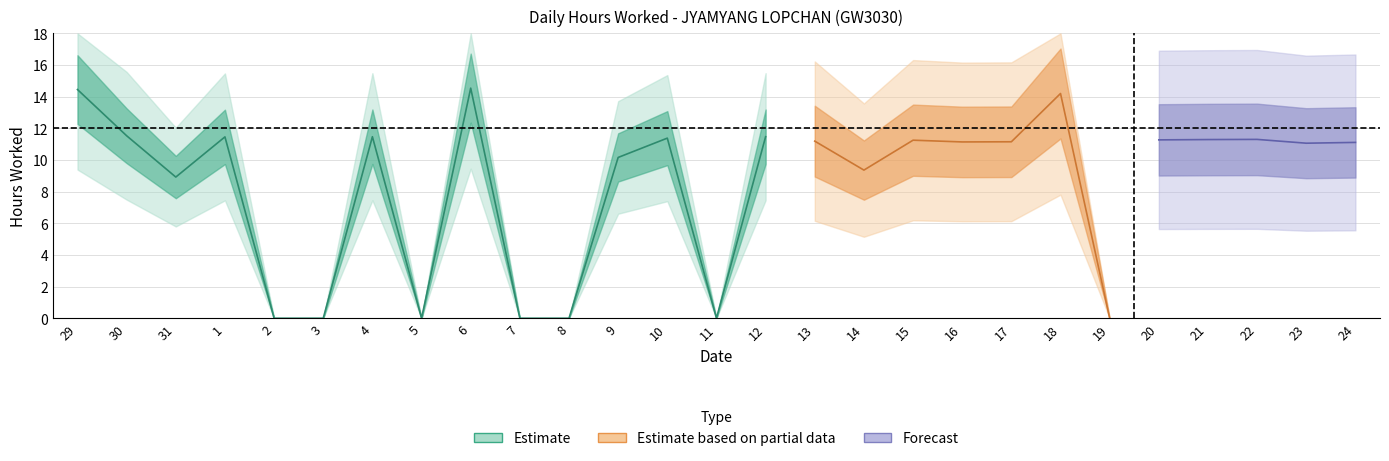

List the labels in order of value, smallest first.

2, 3, 5, 7, 8, 11, 19, 31, 14, 9, 23, 24, 16, 17, 13, 15, 20, 21, 22, 10, 1, 4, 12, 30, 18, 29, 6